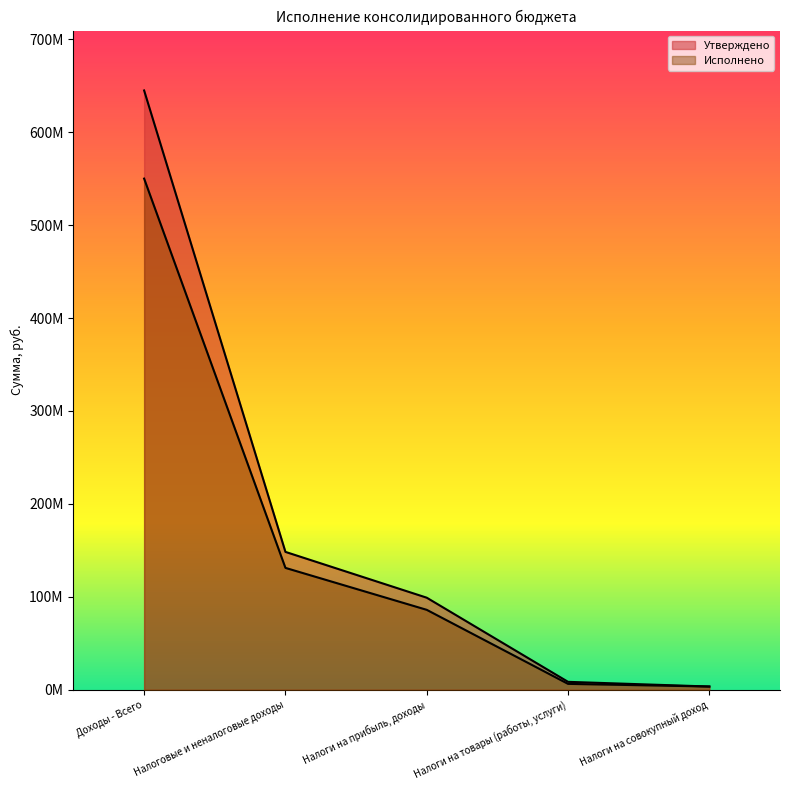

What is the difference between the maximum and minimum values in the Исполнено series?

546518031.9